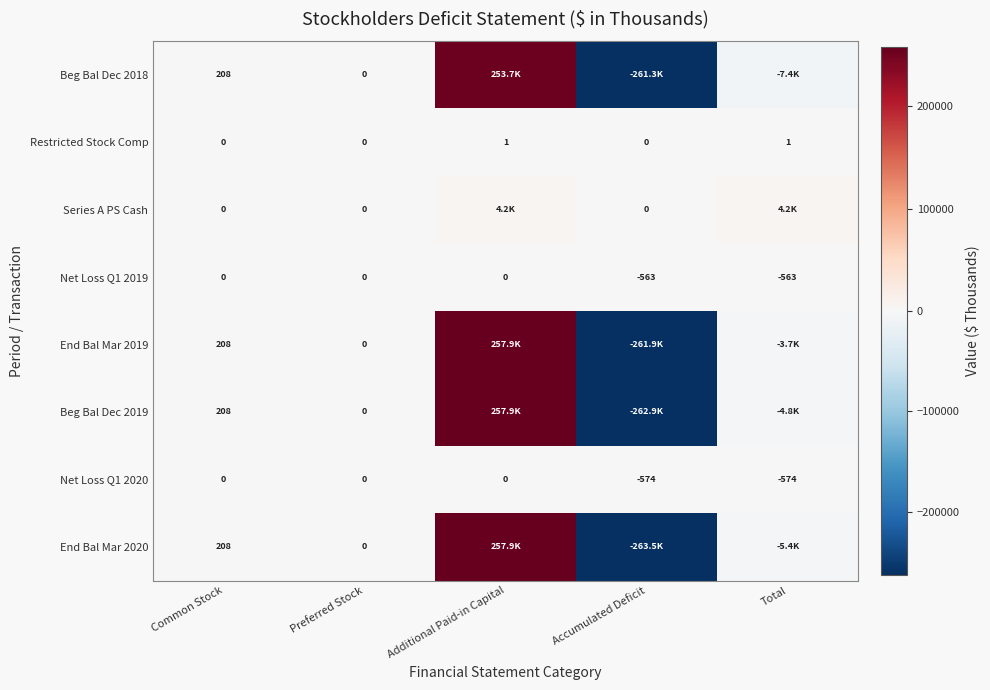

At which category is the sum across all series the highest?

Additional Paid-in Capital